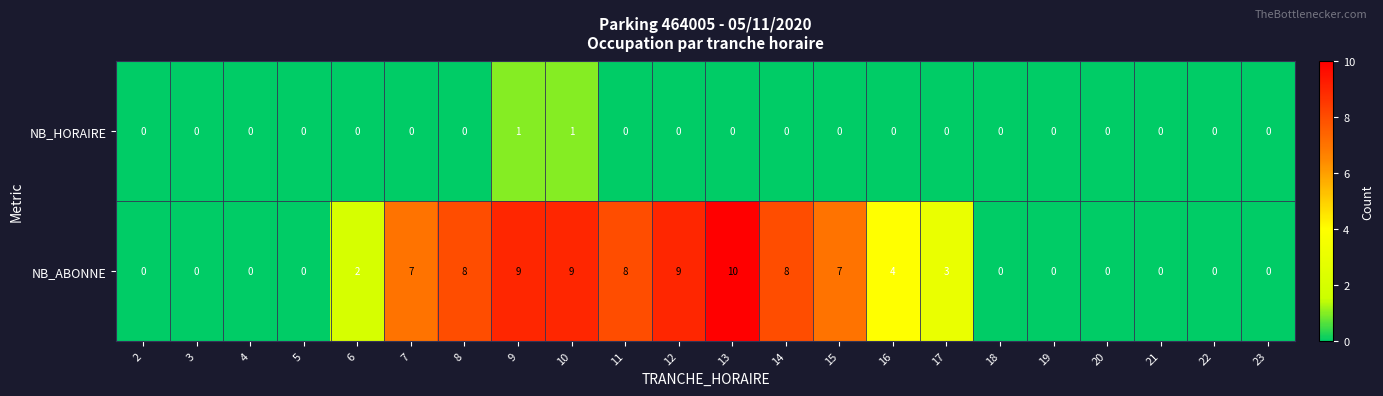

Which series has the largest total across all categories?

NB_ABONNE